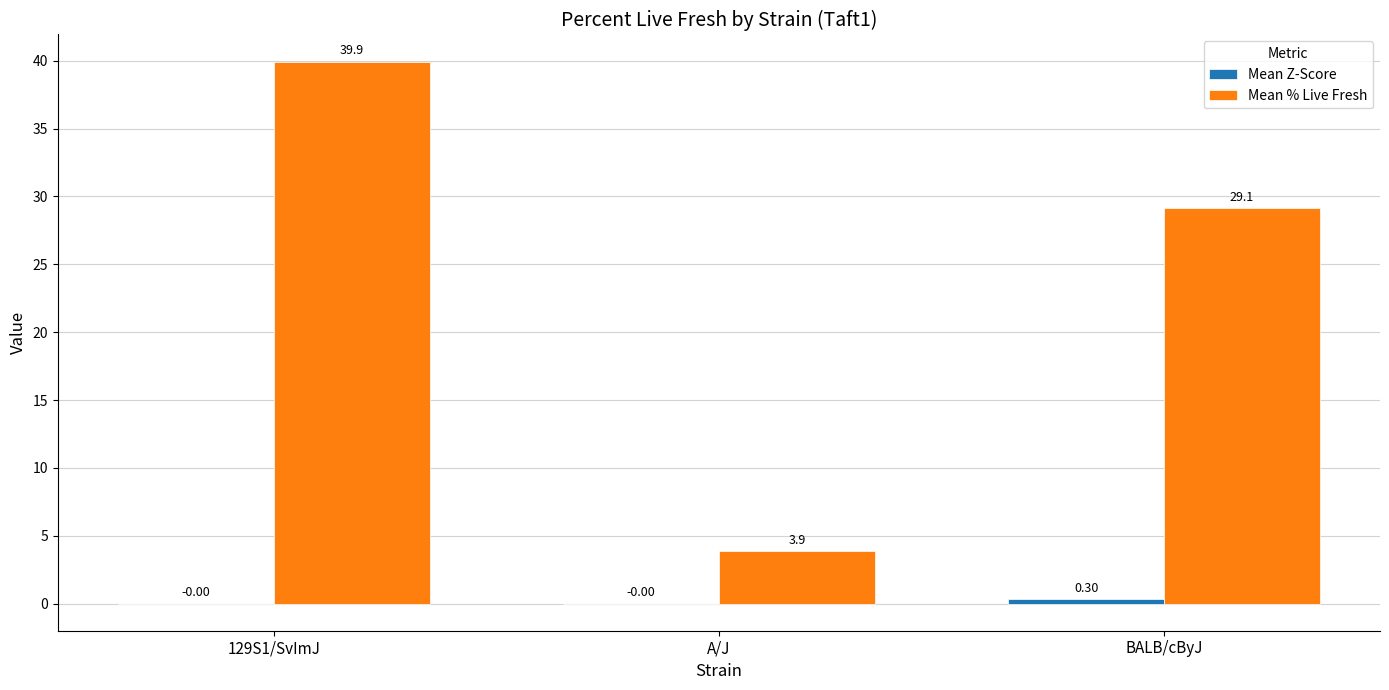

Which series changed the most between 129S1/SvImJ and A/J?

Mean % Live Fresh